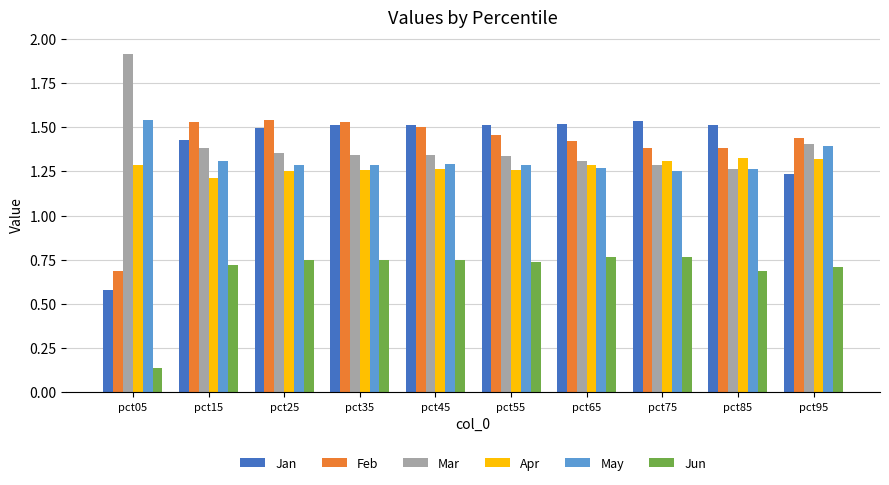

At how many categories does at least one series exceed 0?

10